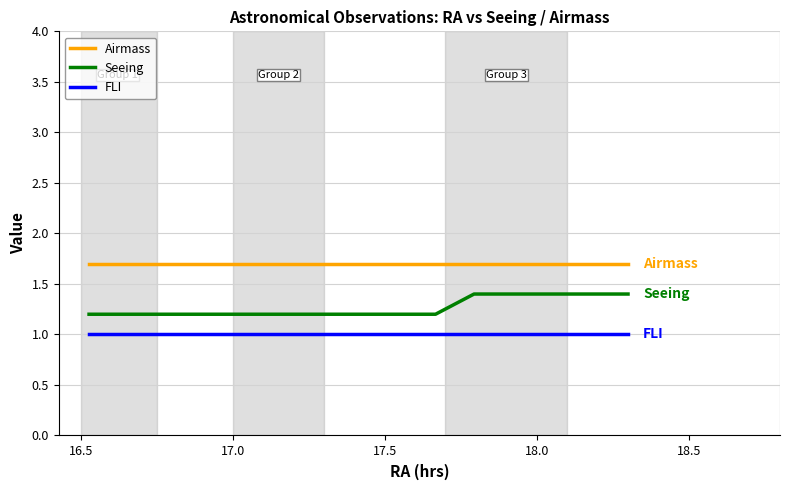

Which series has the largest total across all categories?

Airmass